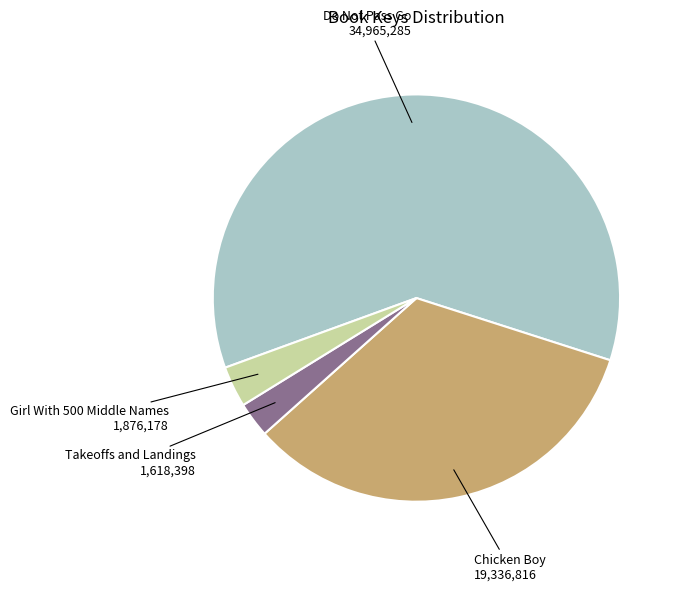

The Girl With 500 Middle Names slice represents 3% of the pie. True or false?

True